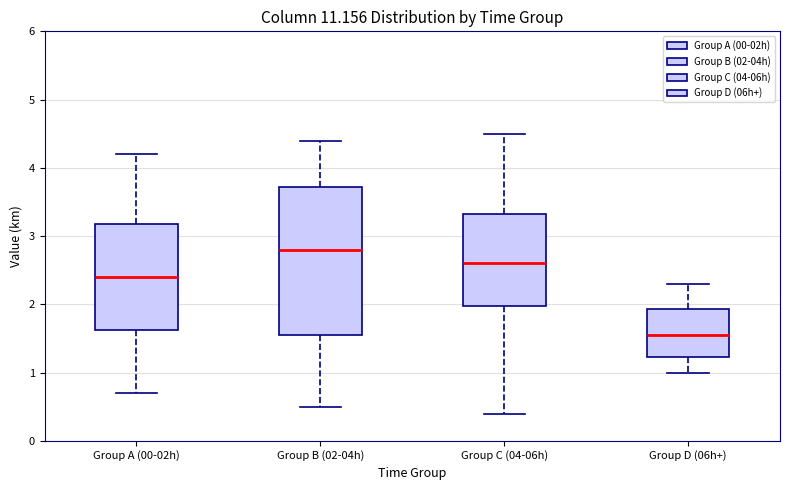

Reading left to right, read every box against the y-axis: the position of its median line, the range the box covers, and the ends of its whiskers. The values are not printed on the chart, so give them approximately, as read against the axis.

Group A (00-02h): median 2.4, box 1.6 to 3.2, whiskers 0.7 to 4.2
Group B (02-04h): median 2.8, box 1.6 to 3.7, whiskers 0.5 to 4.4
Group C (04-06h): median 2.6, box 2.0 to 3.3, whiskers 0.4 to 4.5
Group D (06h+): median 1.6, box 1.2 to 1.9, whiskers 1.0 to 2.3